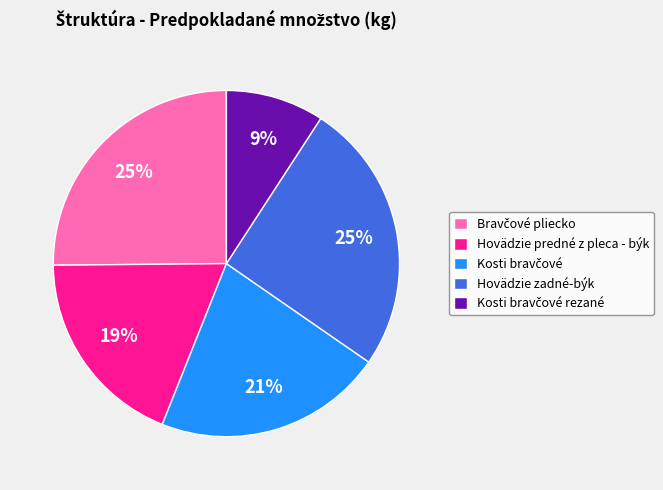

How many slices are in this pie chart?

5